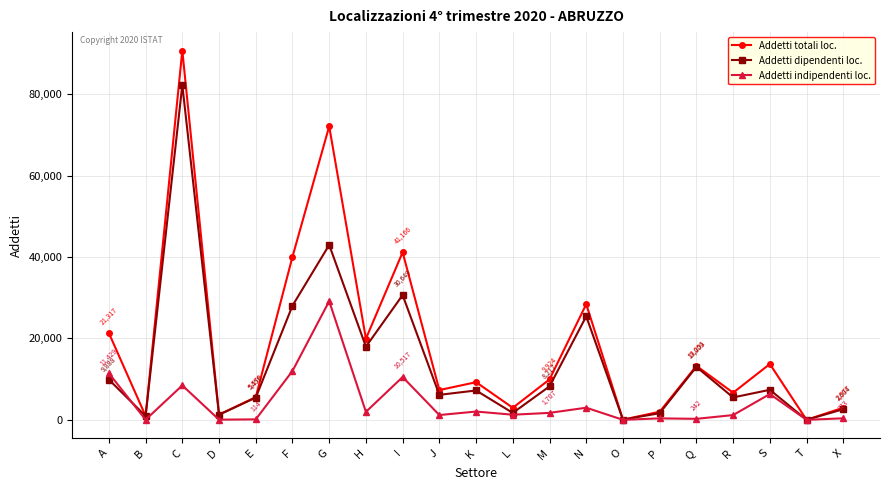

What is the maximum value shown in the chart?

90714